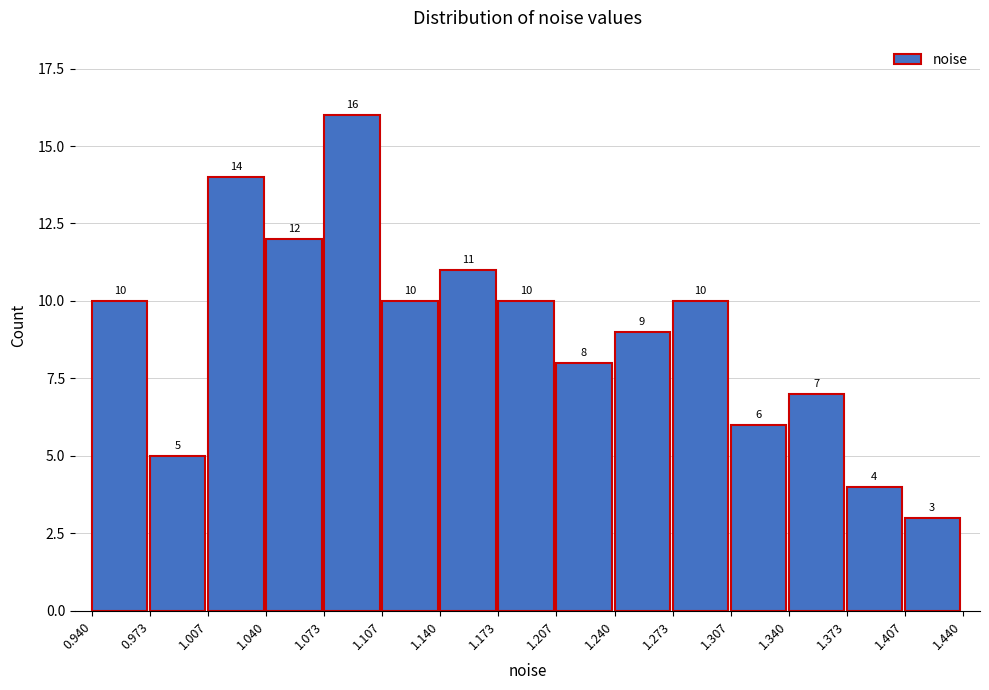

Which range on the x-axis has the tallest bar?

1.073 to 1.107